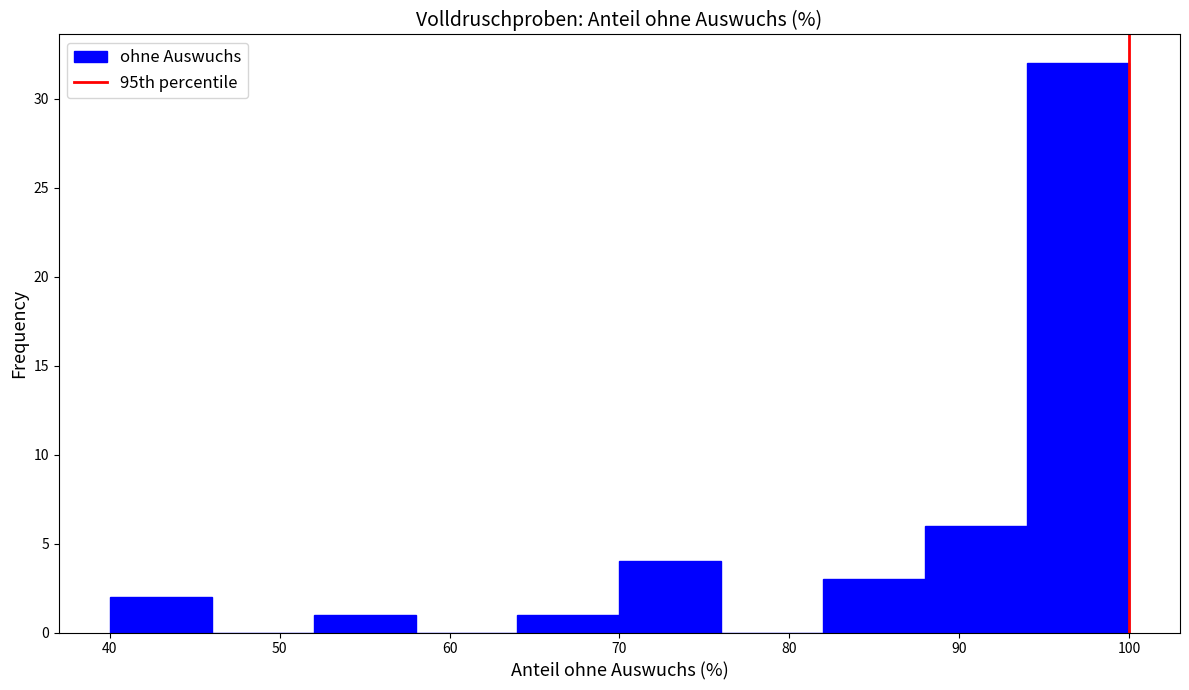

How tall is the bar that spans 94 to 100 on the x-axis? The values are not printed on the chart, so give them approximately, as read against the axis.

32